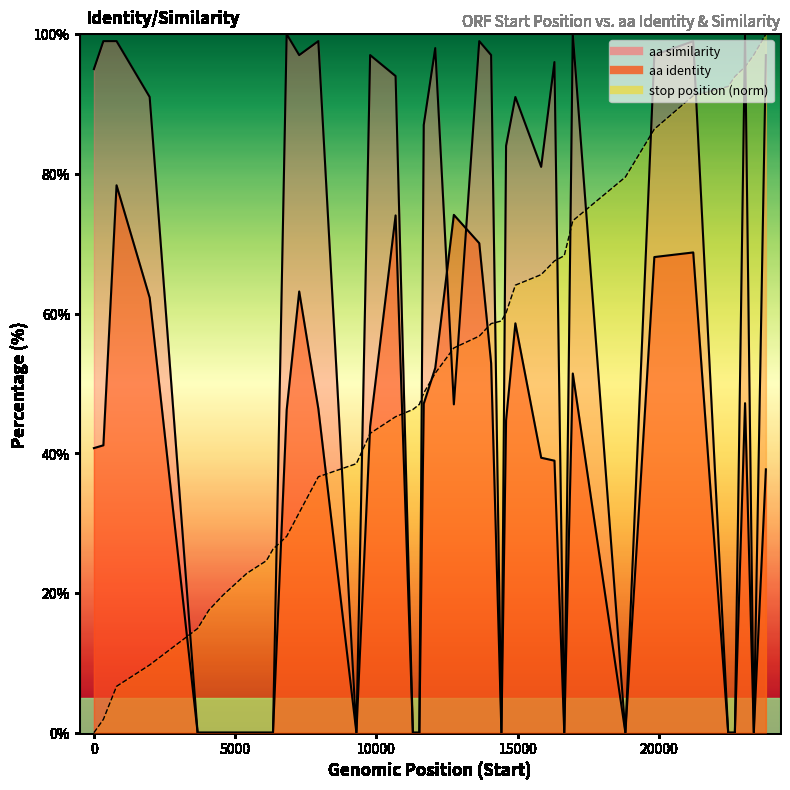

Between 7947 and 23362, which series saw the biggest shift?

Stop